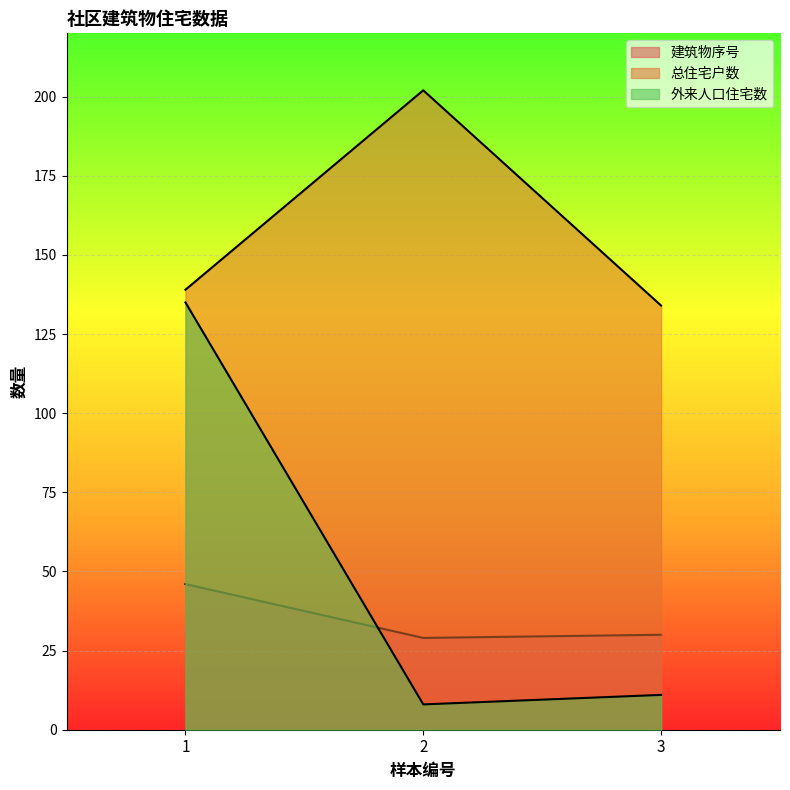

Which label corresponds to the smallest value in the chart?

2